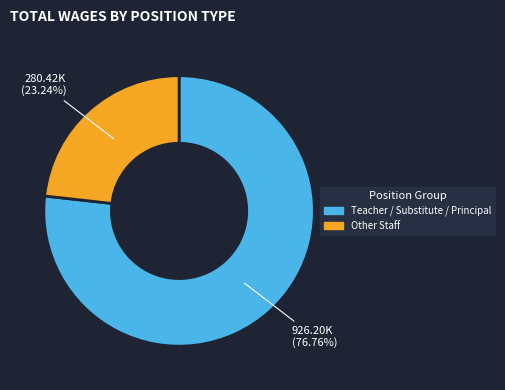

Is there a majority slice in this chart?

Yes